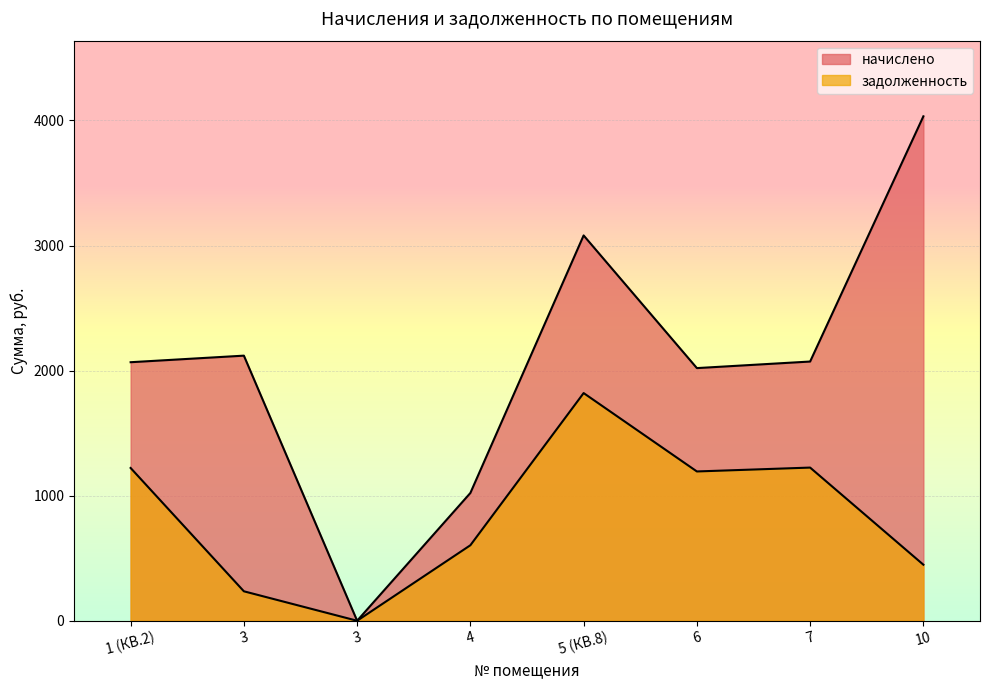

At 3, list the series in order from largest to smallest.

начислено, задолженность